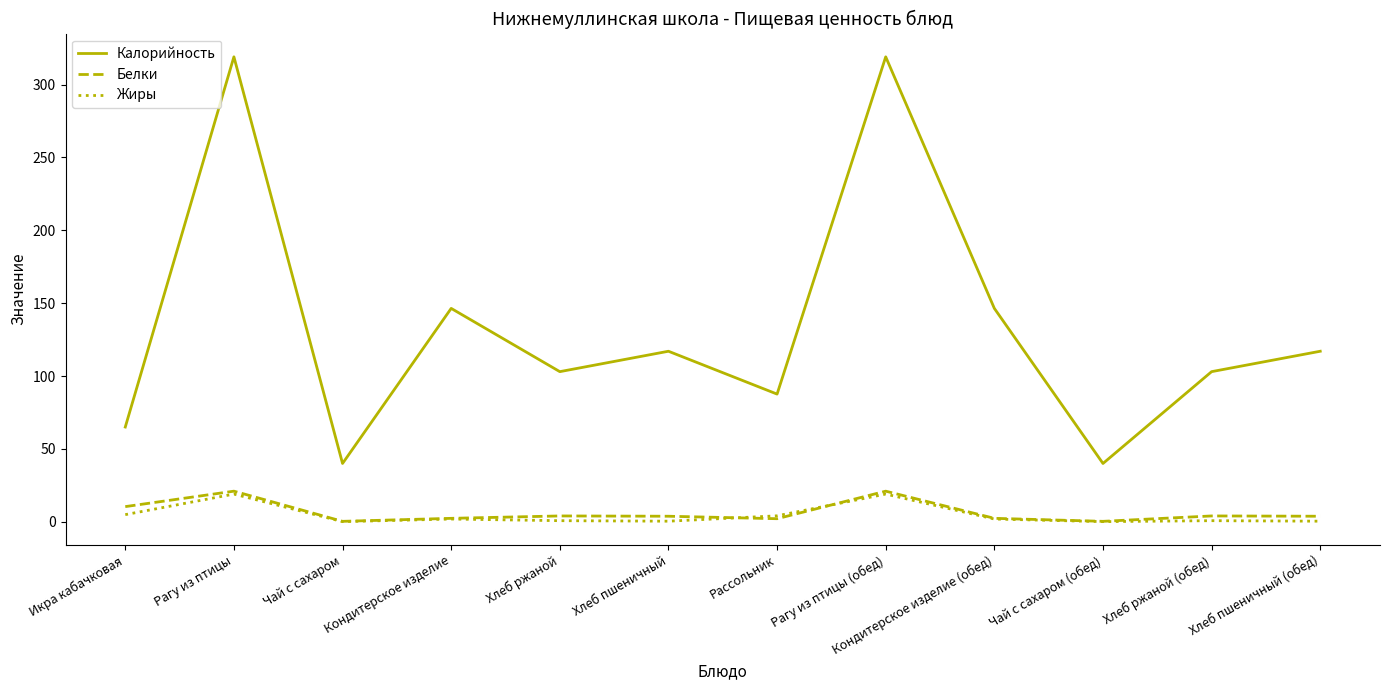

Which series has the largest total across all categories?

Калорийность